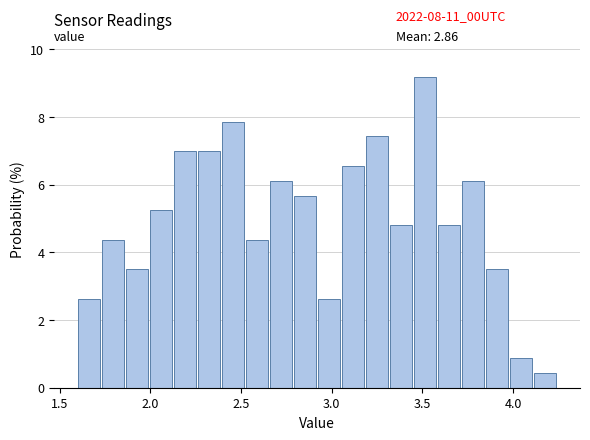

Read against the x-axis, roughly where is the centre of the tallest bar?

3.50